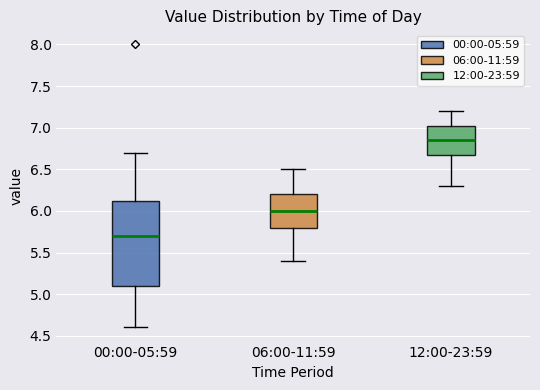

Reading left to right, read every box against the y-axis: the position of its median line, the range the box covers, and the ends of its whiskers. The values are not printed on the chart, so give them approximately, as read against the axis.

00:00-05:59: median 5.70, box 5.10 to 6.15, whiskers 4.60 to 6.70
06:00-11:59: median 6.00, box 5.80 to 6.20, whiskers 5.40 to 6.50
12:00-23:59: median 6.85, box 6.70 to 7.05, whiskers 6.30 to 7.20